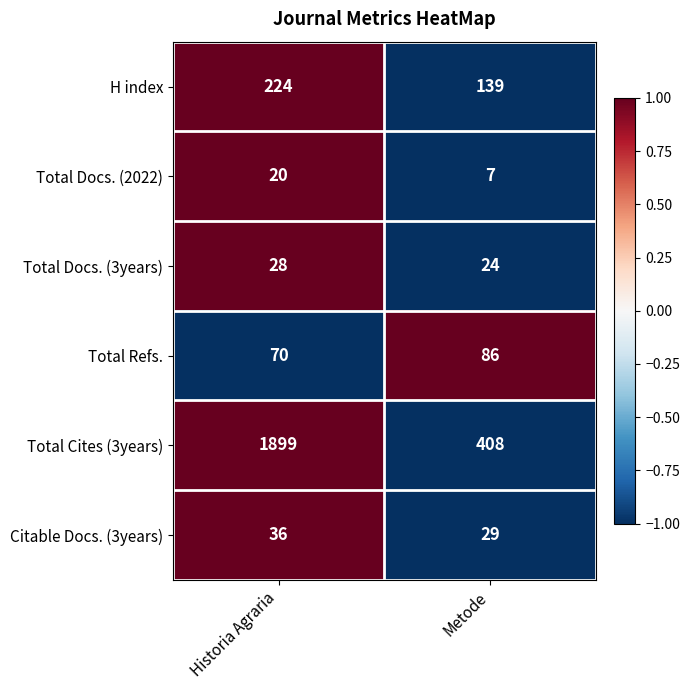

Count the number of data series in this chart.

6